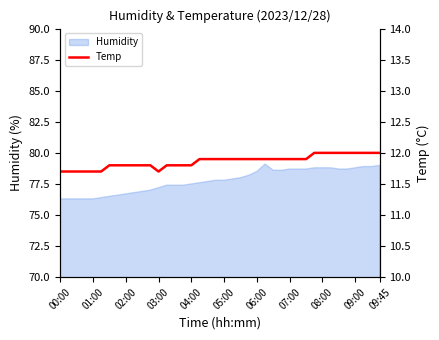

How many values are between 11 and 12?

40